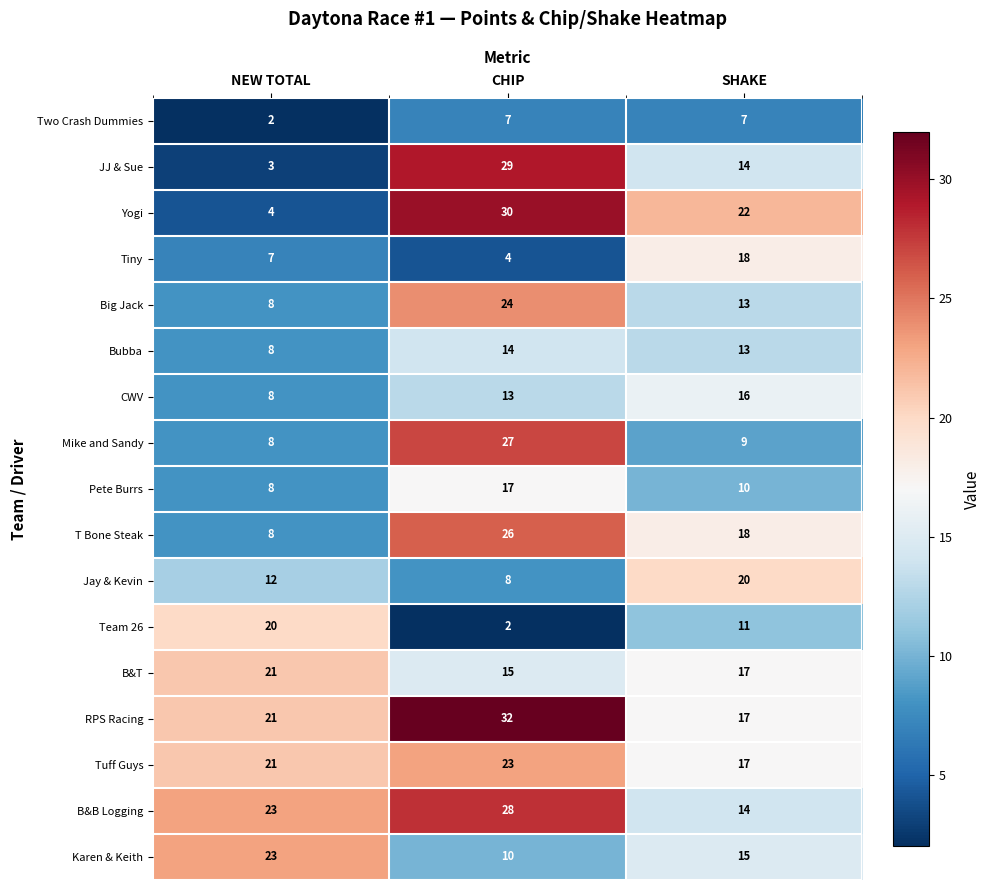

Between CHIP and SHAKE, which series saw the biggest shift?

Mike and Sandy